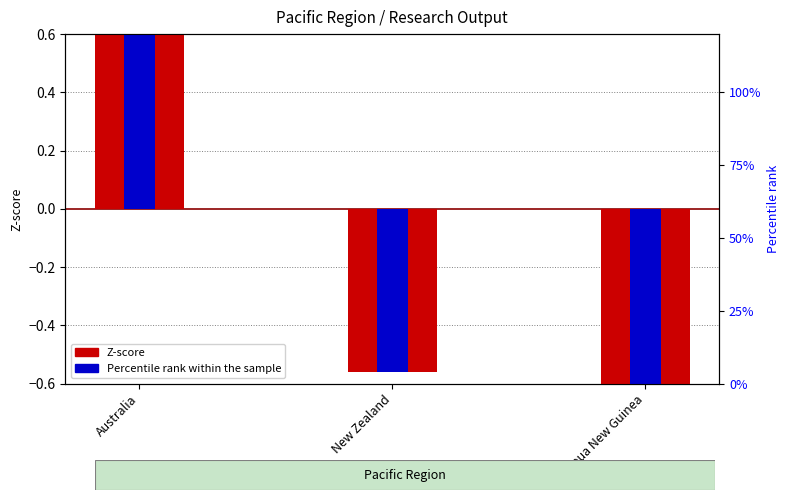

At how many categories does at least one series exceed 71?

1